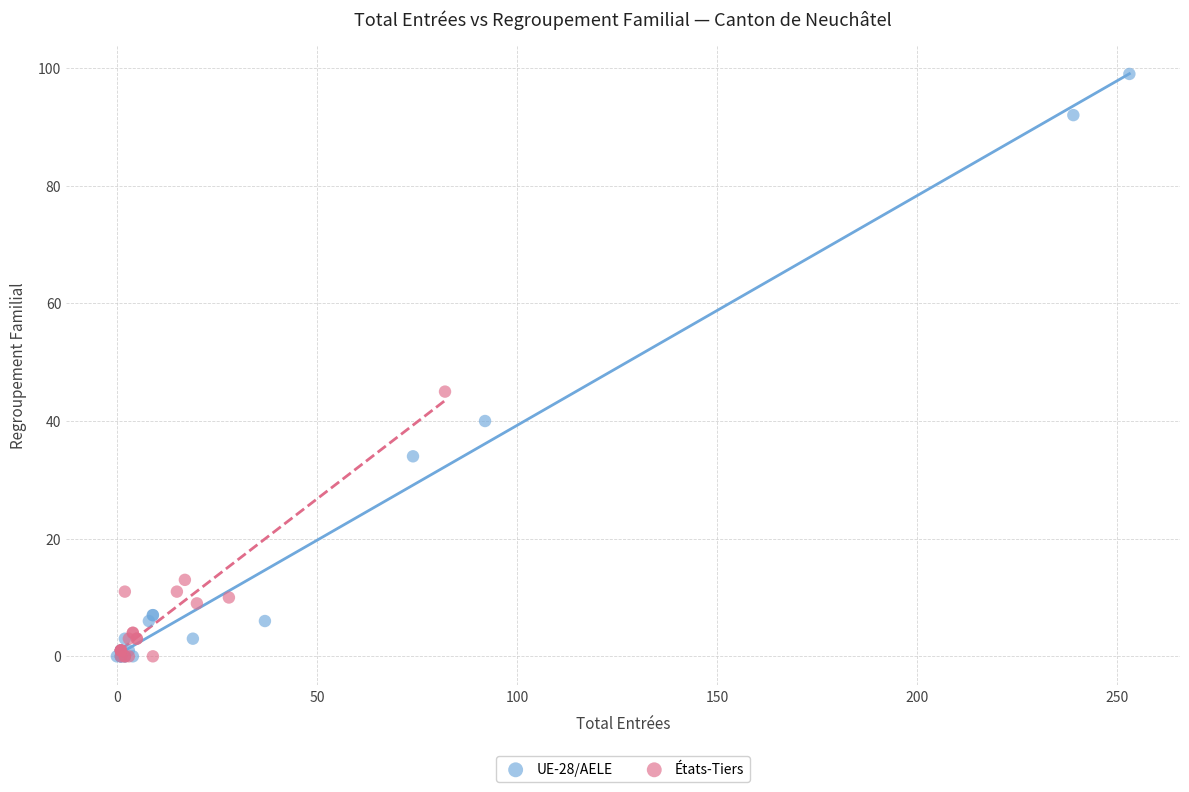

Which series has the largest Y range (max minus min)?

UE-28/AELE